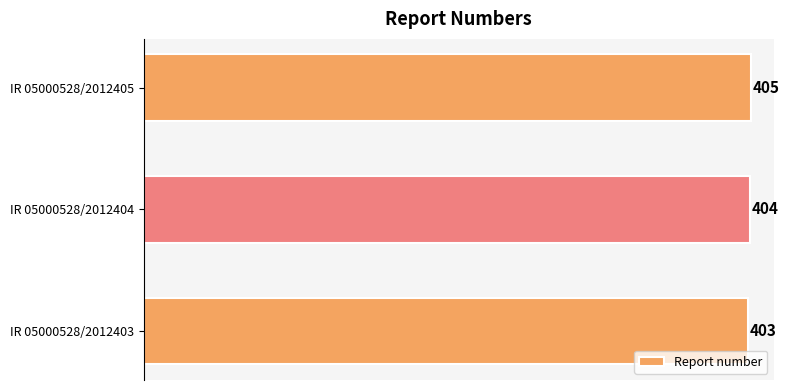

Count the values in the range 403 to 405.

3